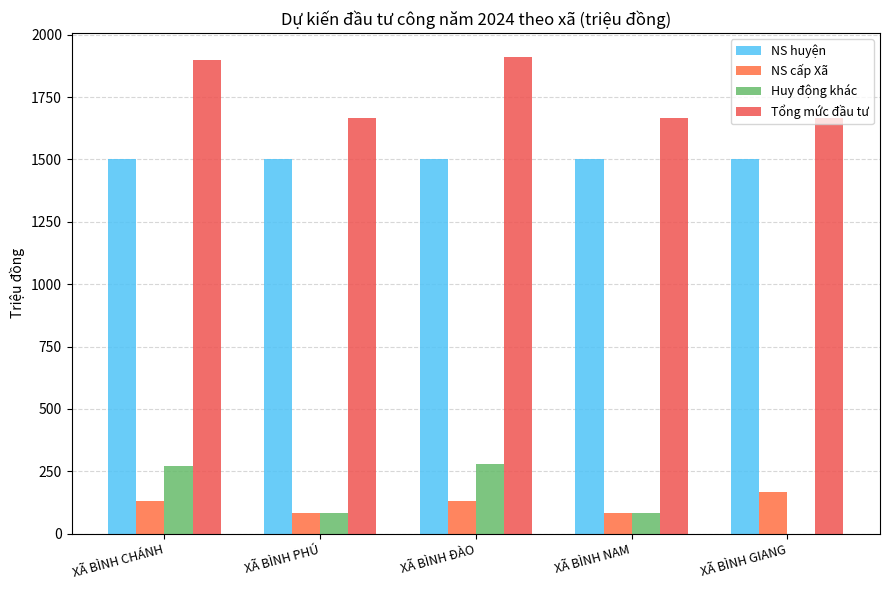

Is the value of Huy động khác at XÃ BÌNH ĐÀO greater than the value of NS huyện at XÃ BÌNH ĐÀO?

No